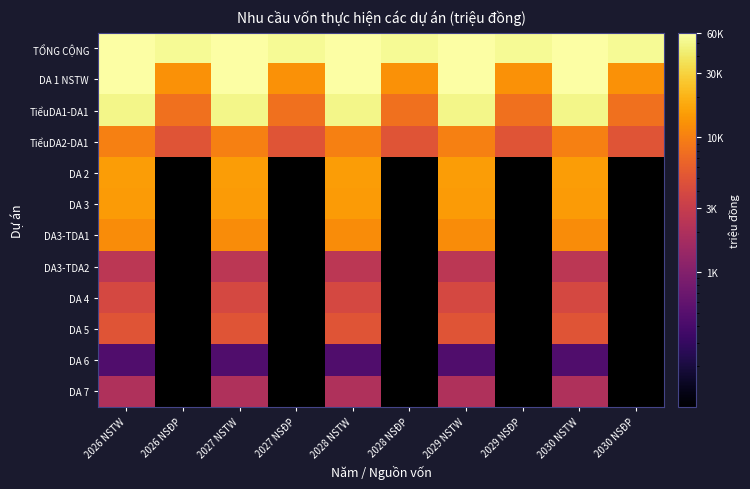

Read the DA3-TDA2 value at 2027 NSTW.

2500.0